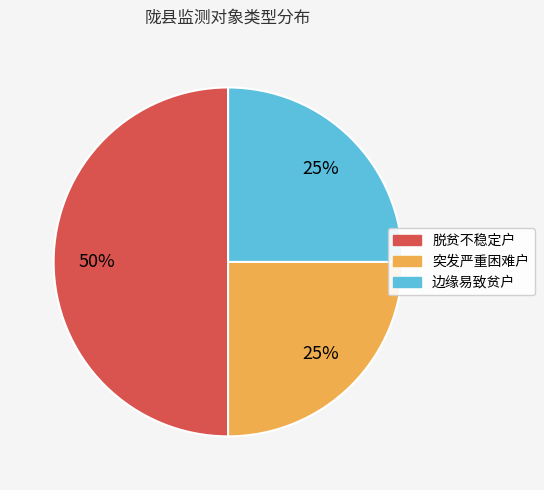

What is the largest slice in the pie chart?

脱贫不稳定户